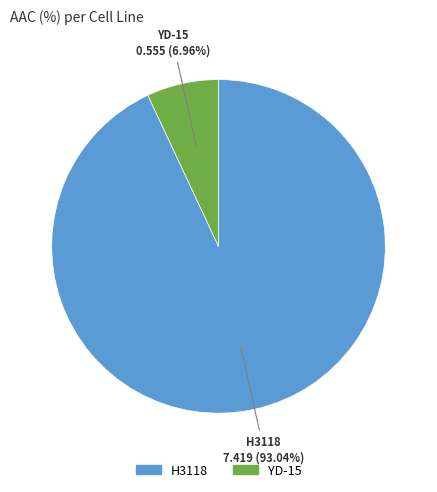

What is the largest slice in the pie chart?

H3118